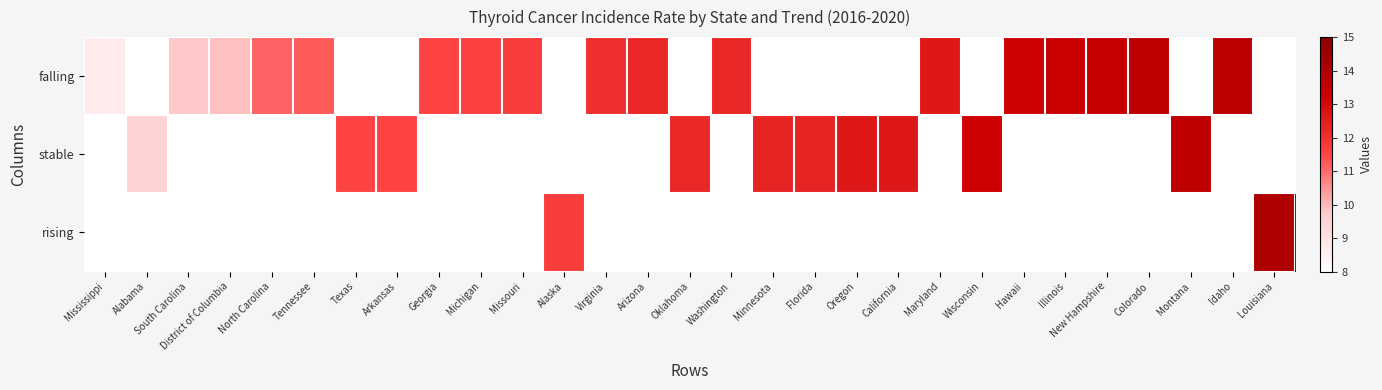

Rank the series by their average value, from highest to lowest.

falling, stable, rising